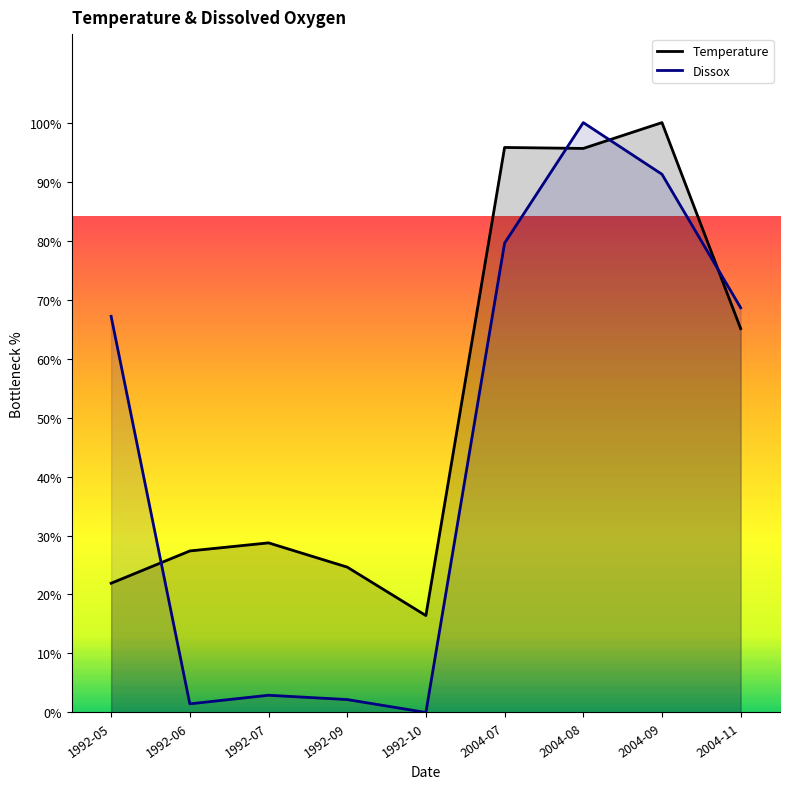

Which series has the widest spread of values?

Dissox